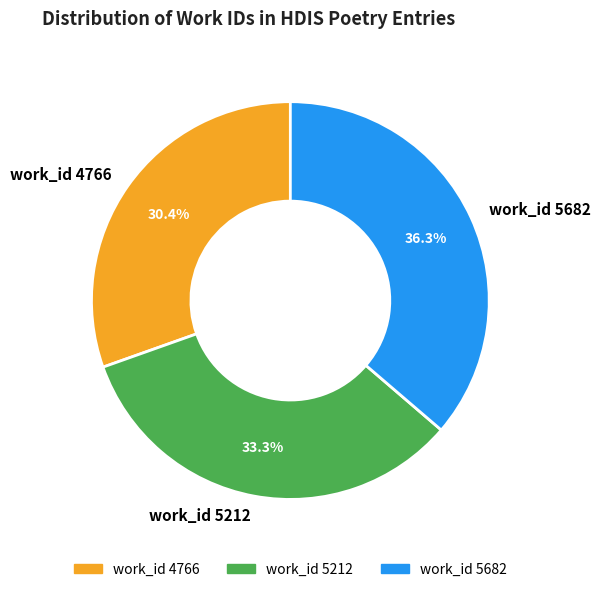

What percentage is NOT represented by work_id 5682?

63.7%